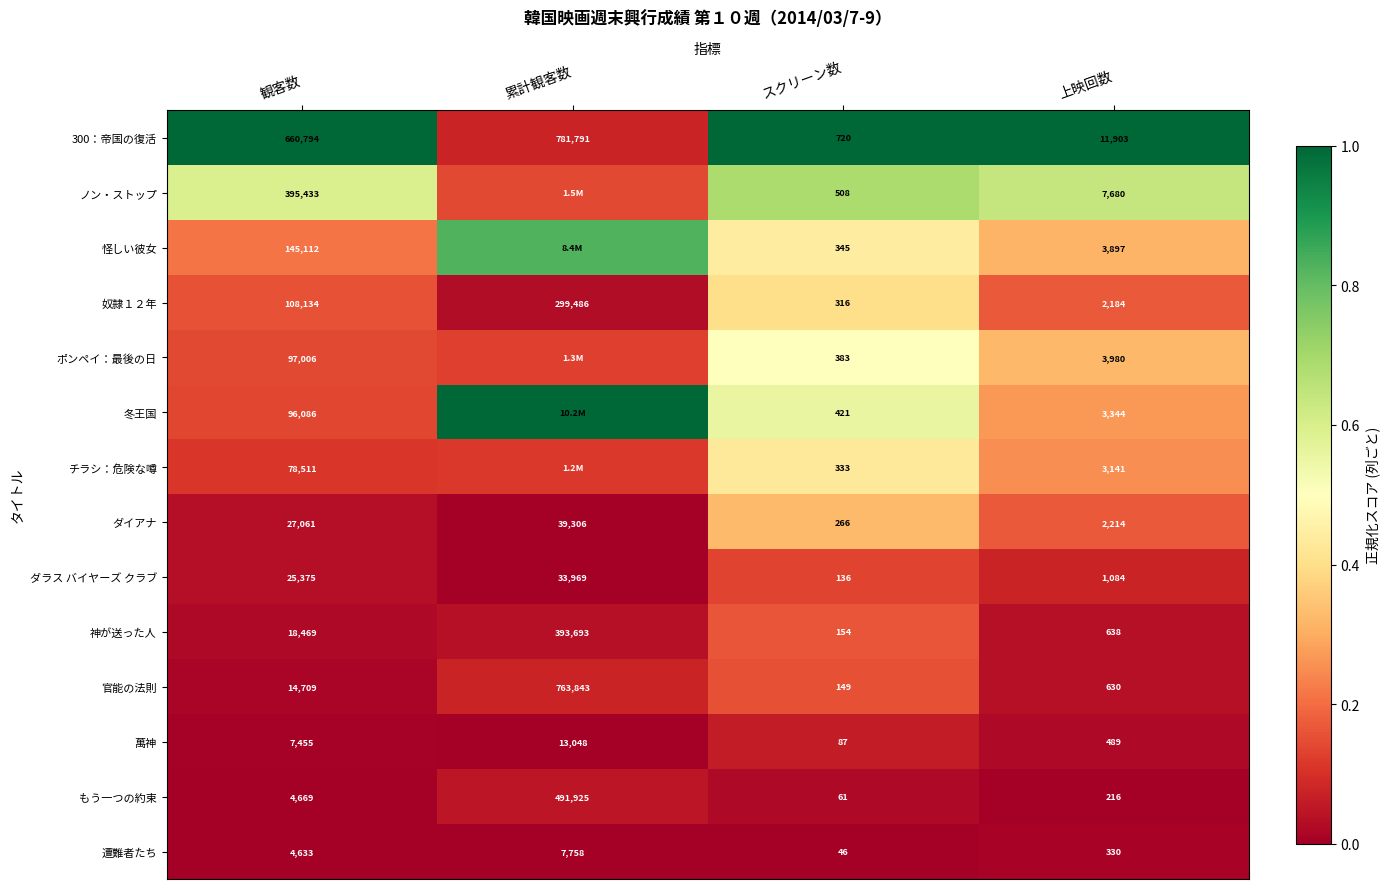

At which label does 300：帝国の復活 reach its minimum?

スクリーン数